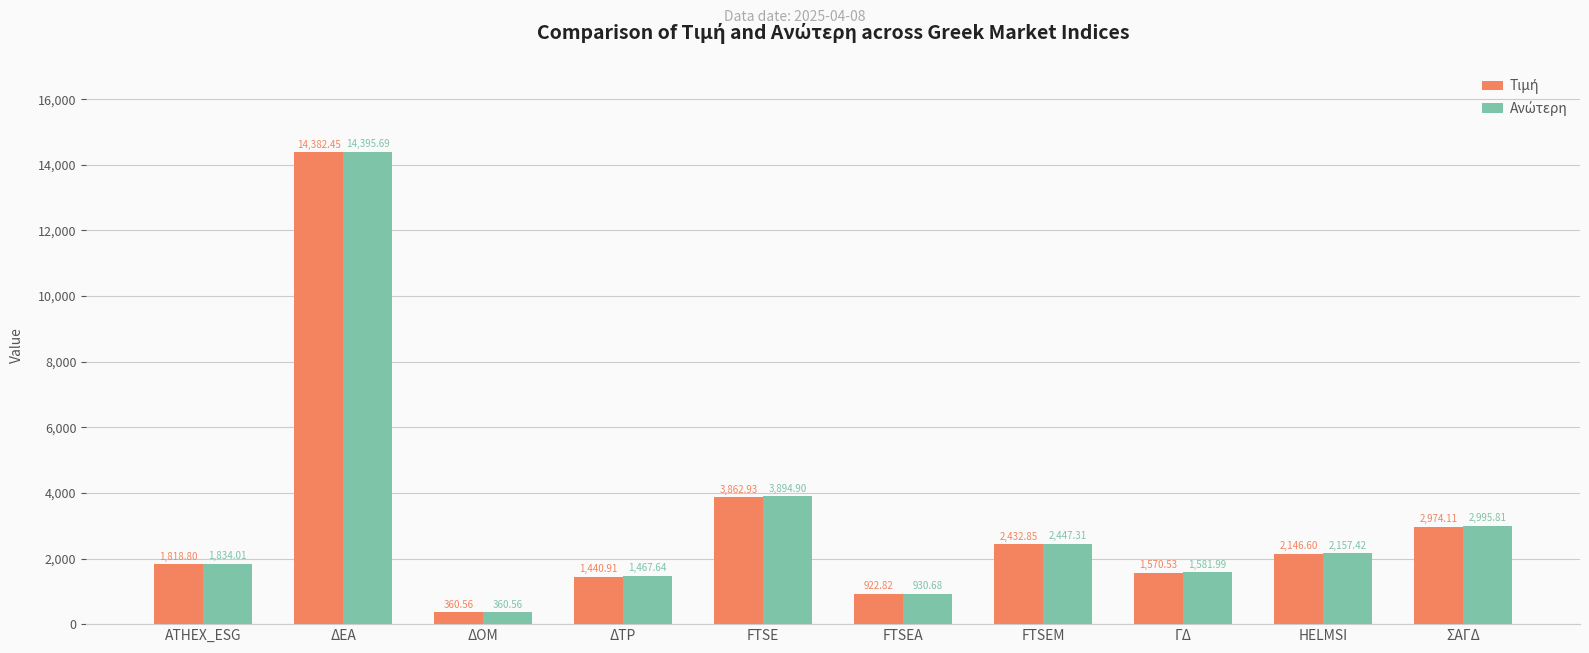

What is the difference between the highest and lowest values at FTSEA?

7.9